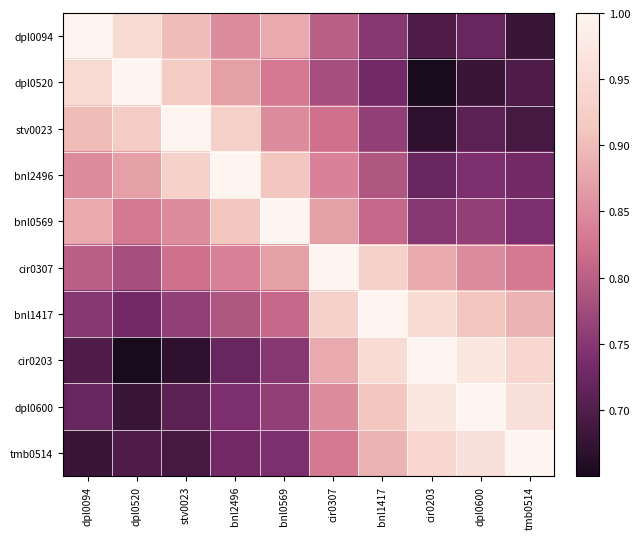

At dpl0600, list the series in order from smallest to largest.

dpl0520, stv0023, dpl0094, bnl2496, bnl0569, cir0307, bnl1417, tmb0514, cir0203, dpl0600